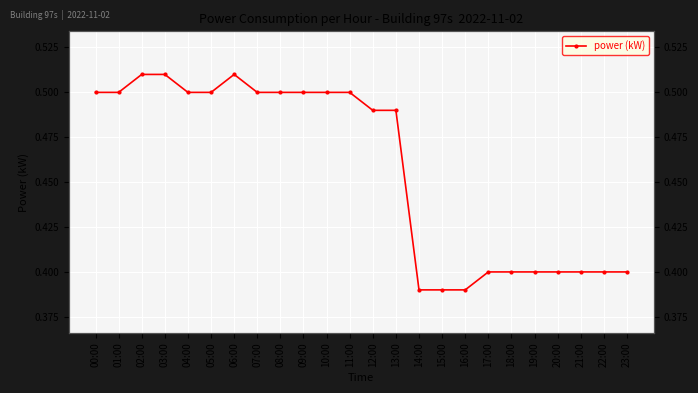

List the labels in order of value, largest first.

02:00, 03:00, 06:00, 00:00, 01:00, 04:00, 05:00, 07:00, 08:00, 09:00, 10:00, 11:00, 12:00, 13:00, 17:00, 18:00, 19:00, 20:00, 21:00, 22:00, 23:00, 14:00, 15:00, 16:00